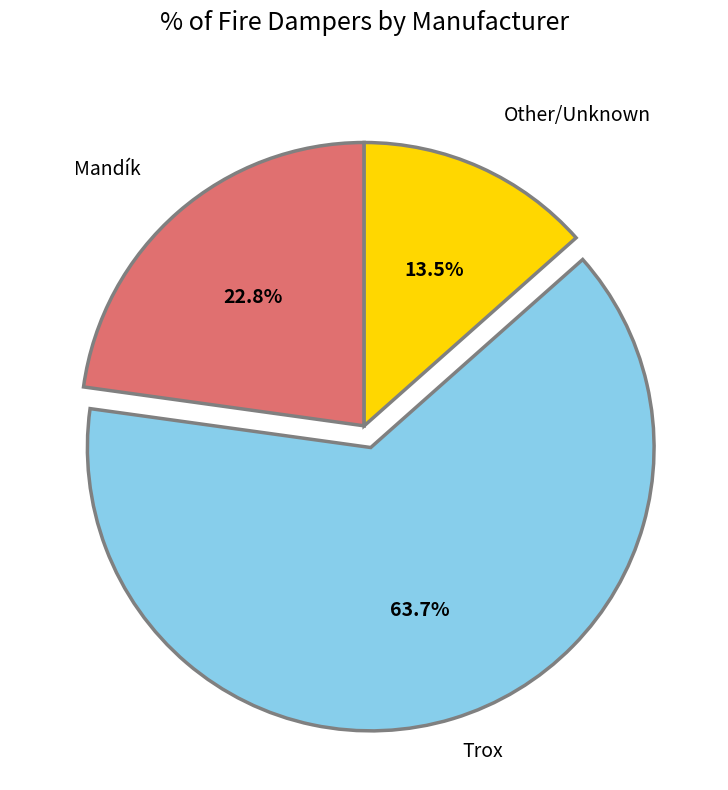

Is there any slice that represents more than half of the pie?

Yes